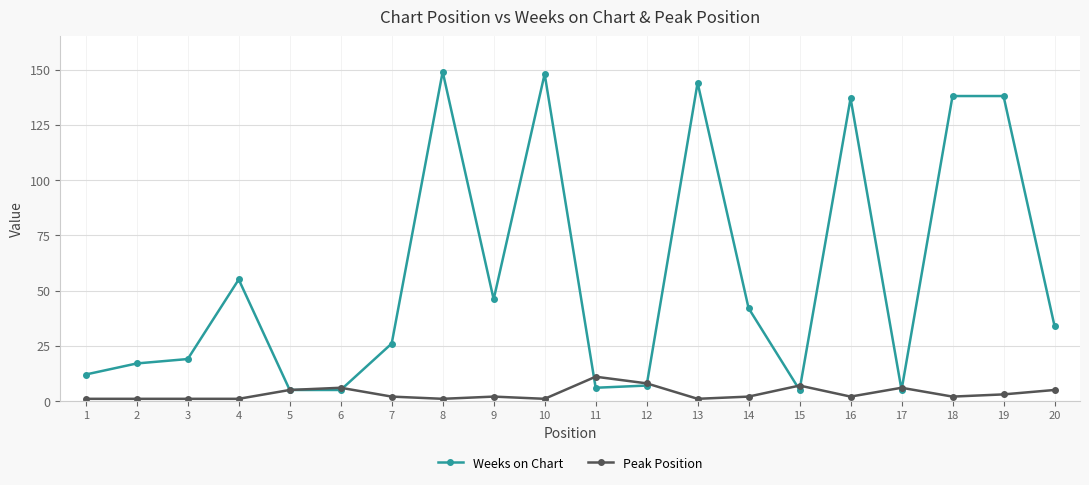

Rank the series by their maximum value, from lowest to highest.

Peak Position, Weeks on Chart